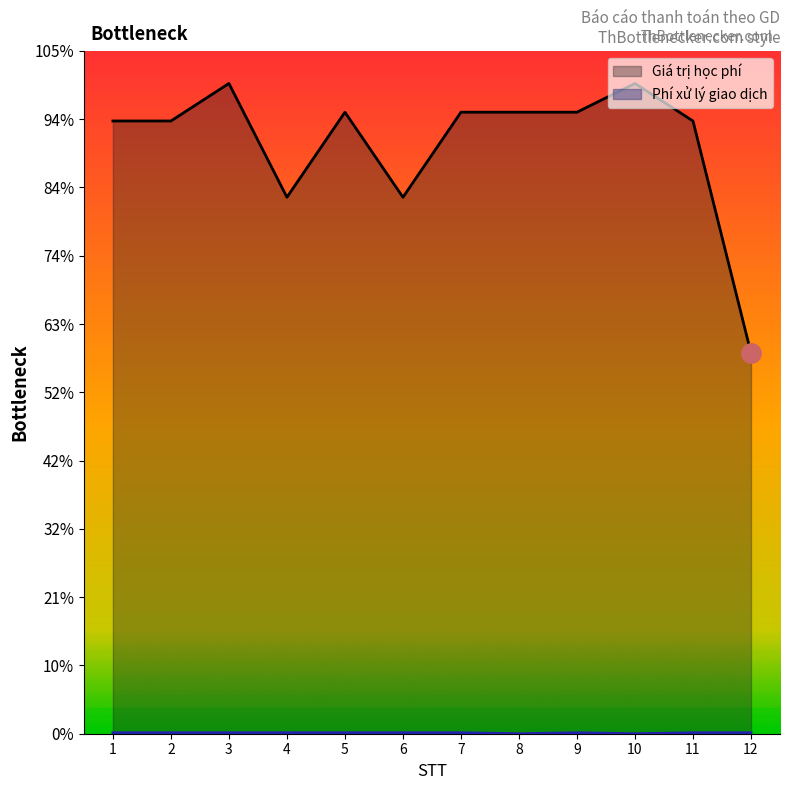

At which category does Giá trị học phí reach its first local valley?

4